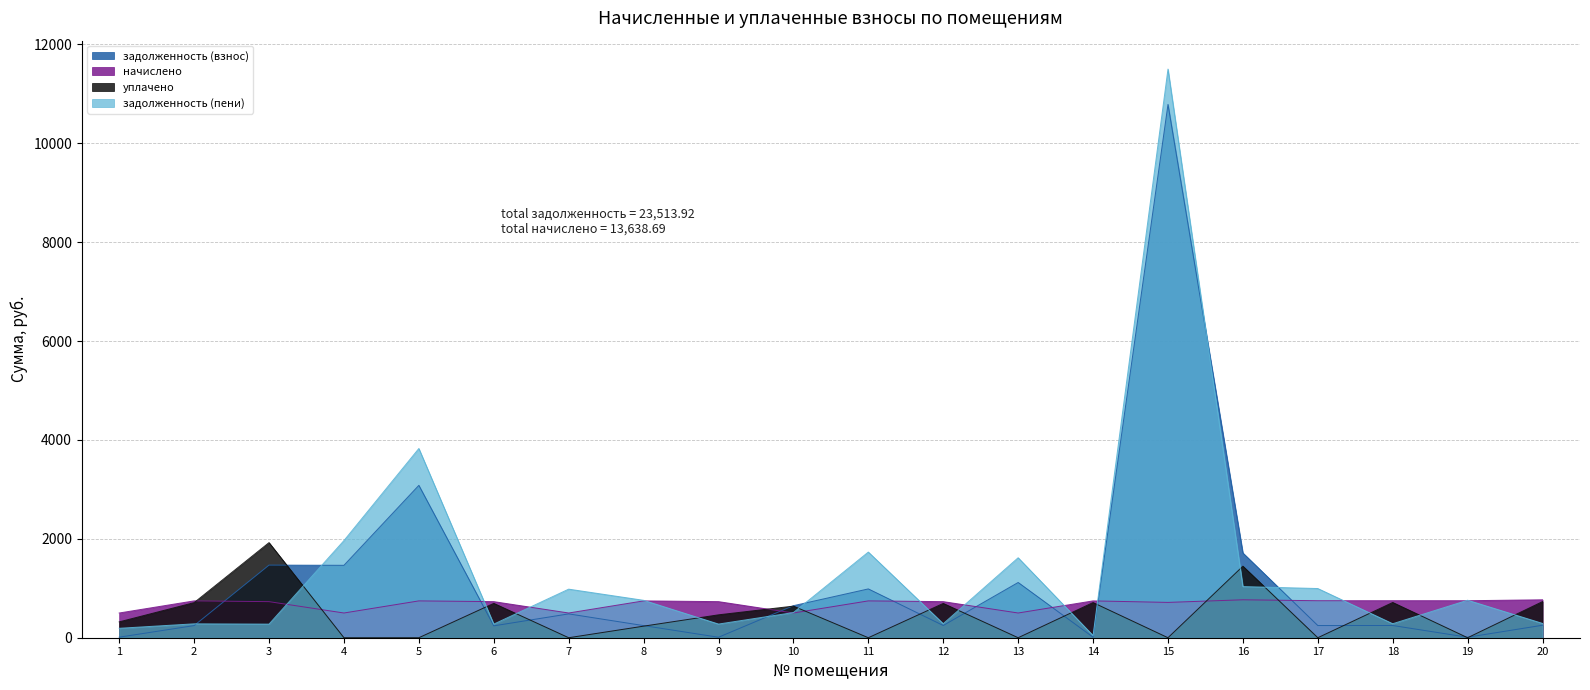

How many data points does each series have?

20